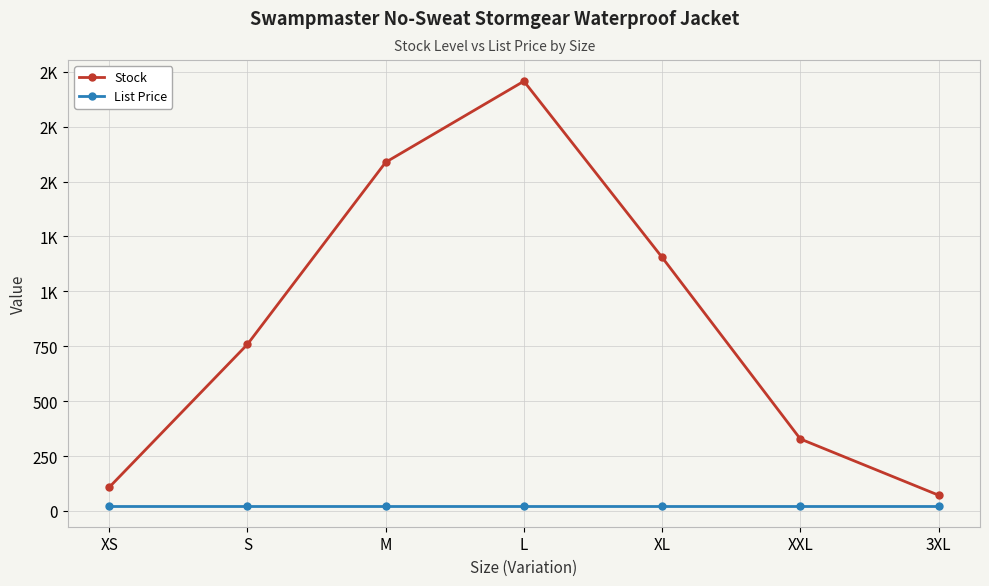

What are all the series names shown in the legend?

Stock, List Price